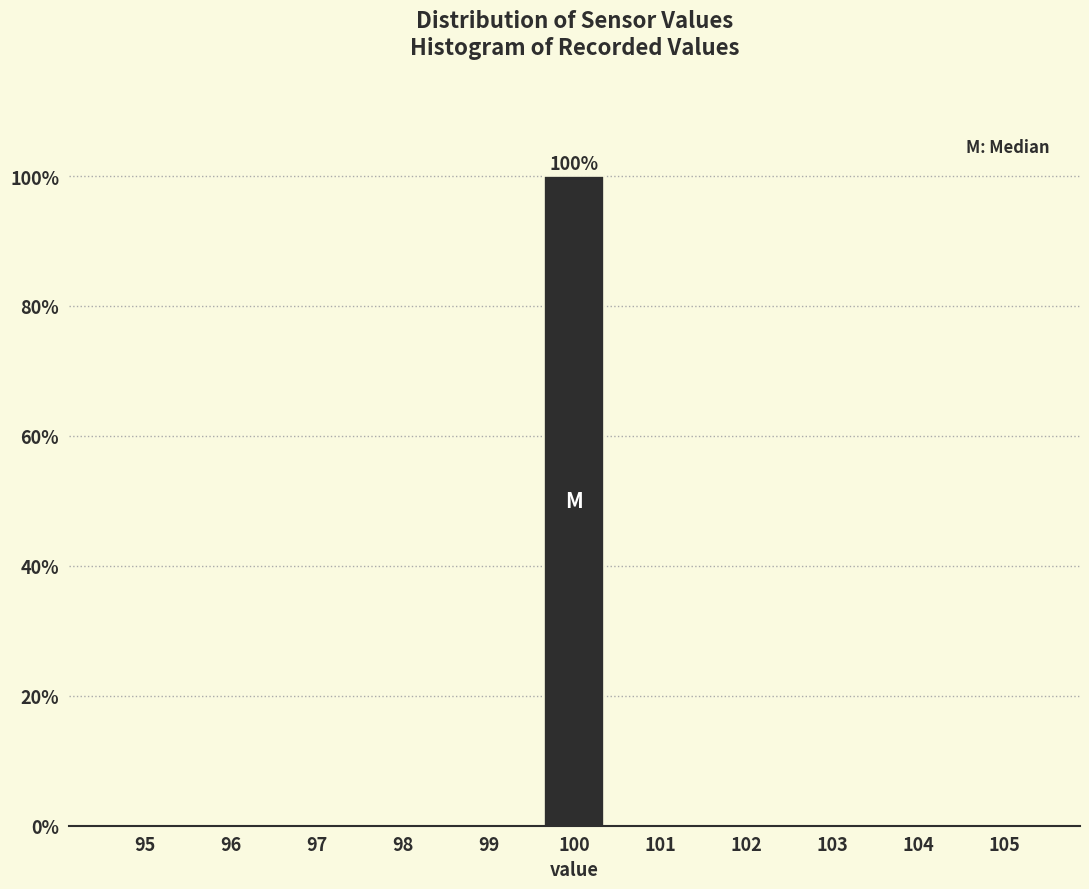

Over which range of the x-axis is the bar tallest?

99.5 to 100.5